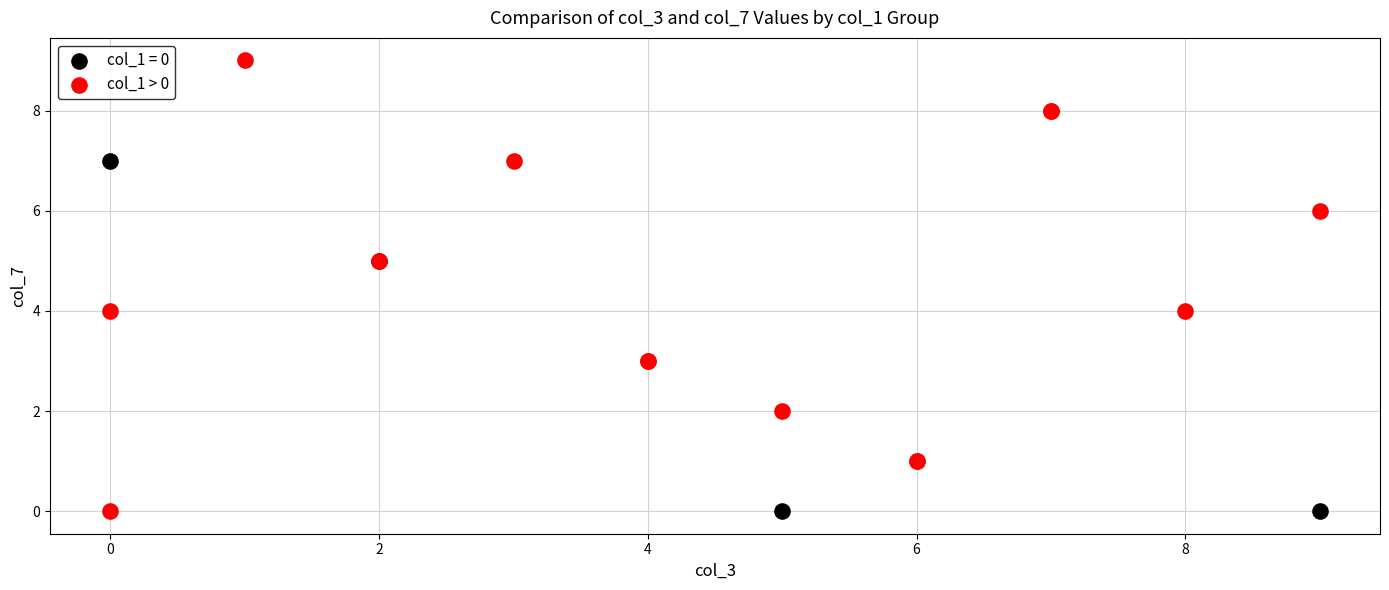

Which series reaches the maximum Y coordinate?

col_1 > 0